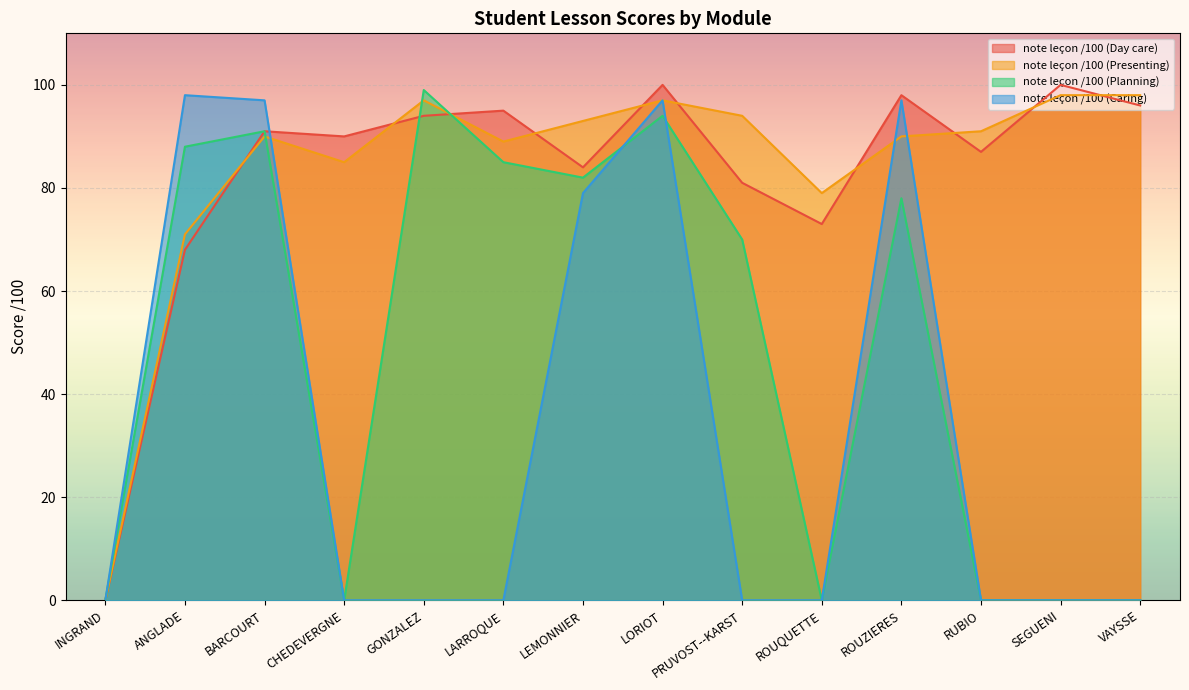

In note leçon /100 (Presenting), how many points are higher than both neighbors (excluding endpoints)?

3